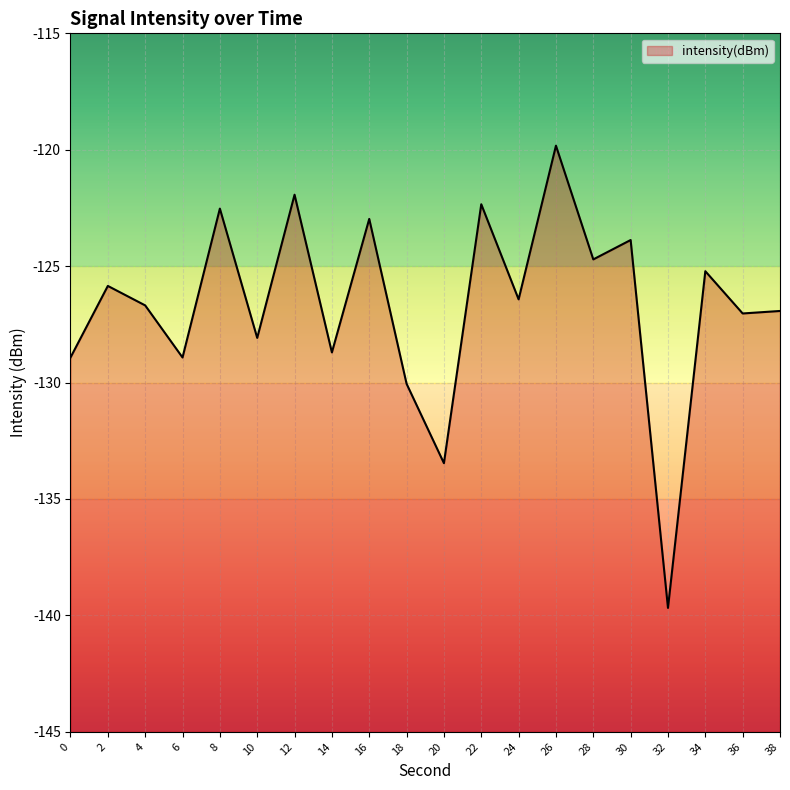

What is the minimum value shown in the chart?

-139.7